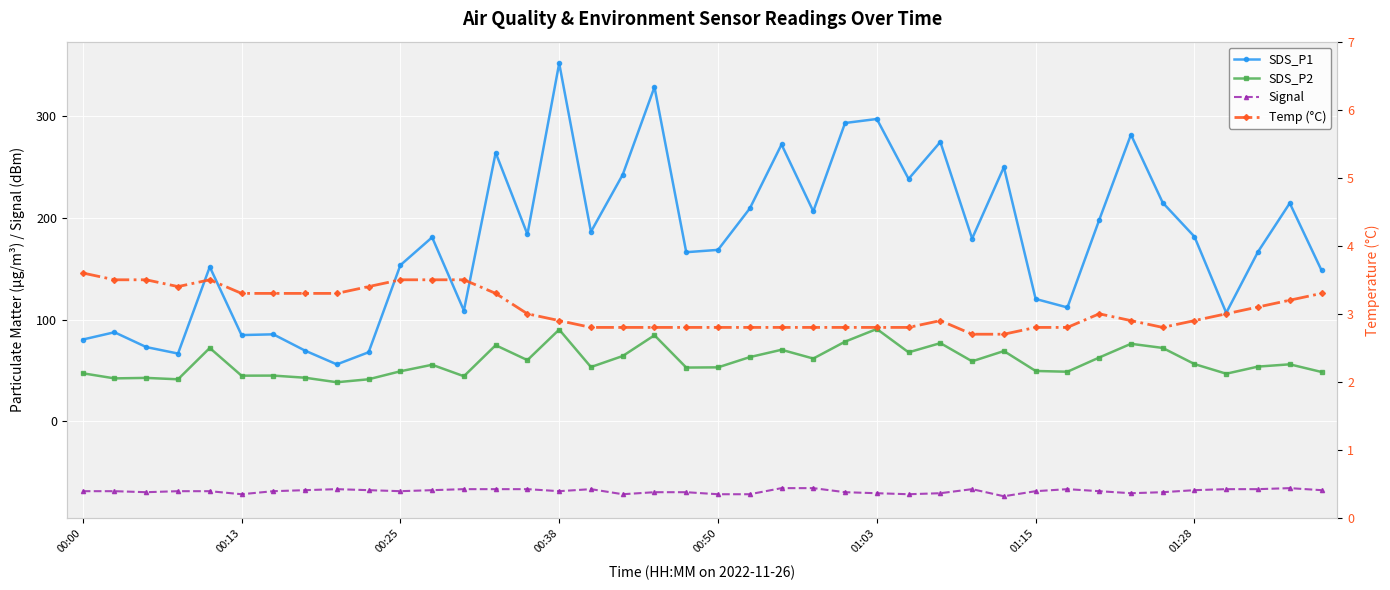

True or false: SDS_P2 and SDS_P1 intersect in this chart.

False